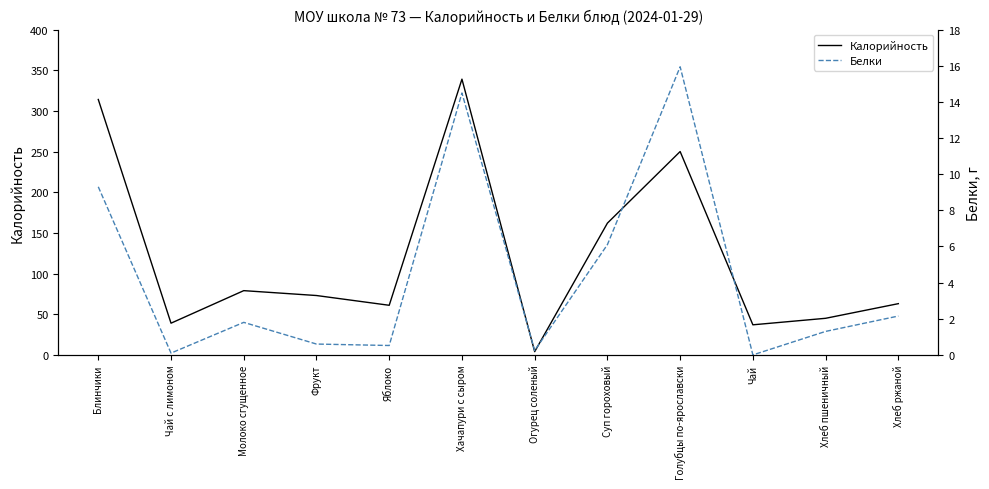

List the series in order of their peak value, highest first.

Калорийность, Белки